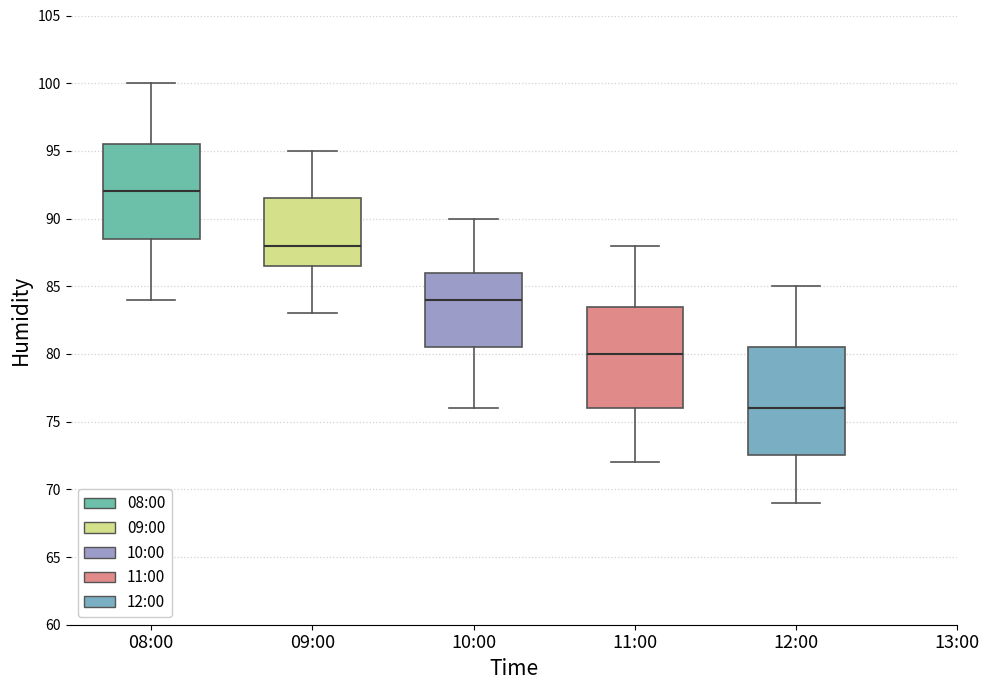

Where does the median line of the box for 12:00 sit on the y-axis? The values are not printed on the chart, so give them approximately, as read against the axis.

76.0